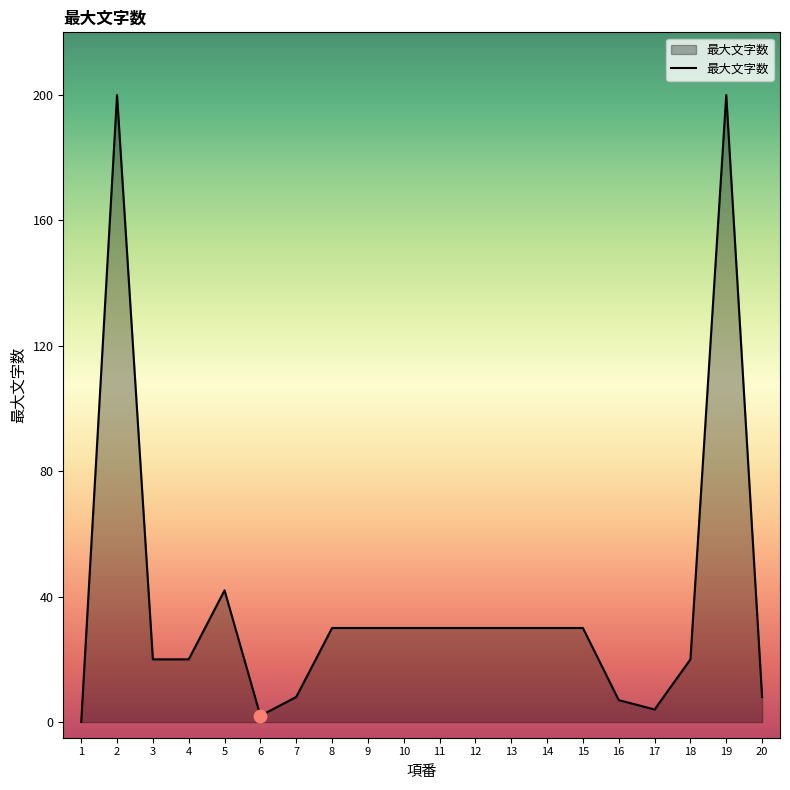

Between 4 and 19, which is larger?

19